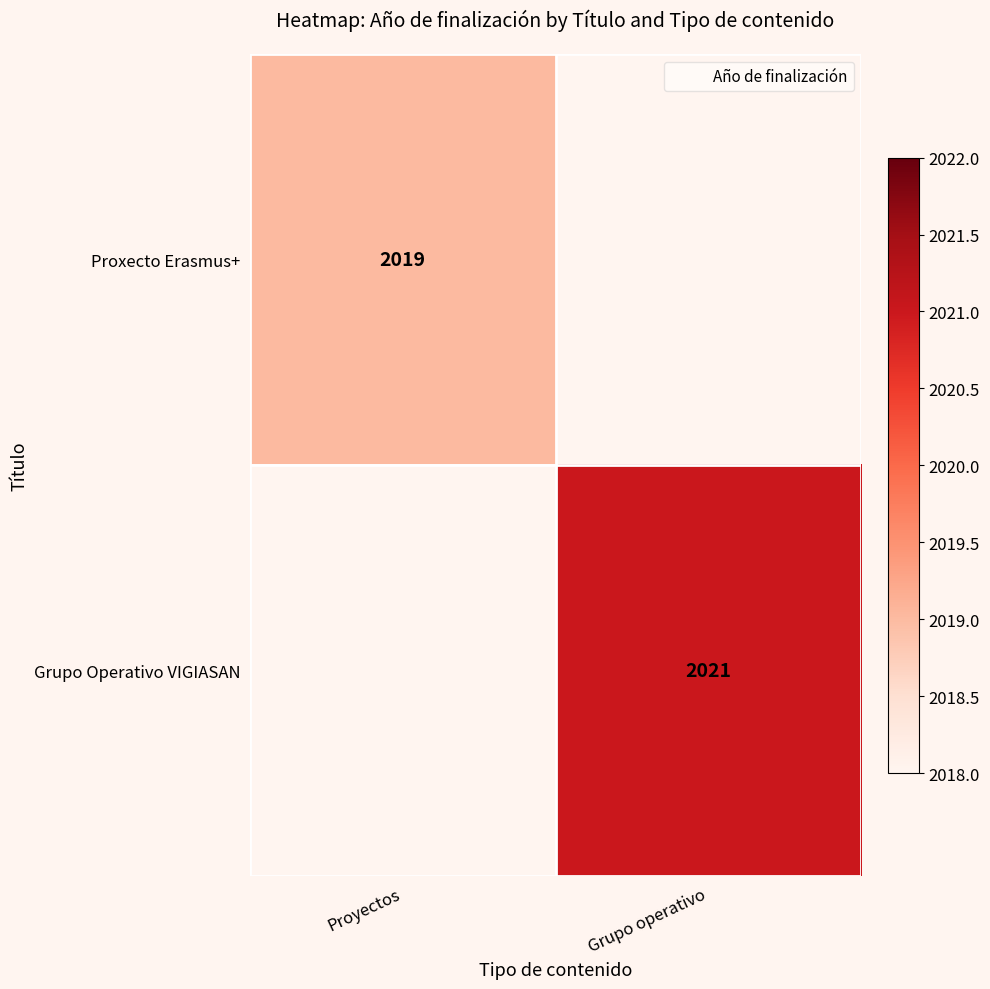

Count the number of data series in this chart.

2